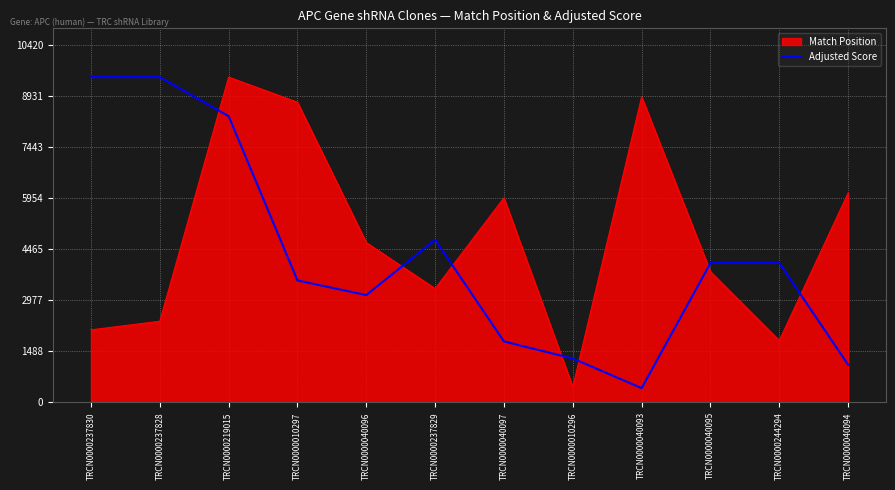

True or false: Match Position has a value of 1187.2 at TRCN0000237830.

False